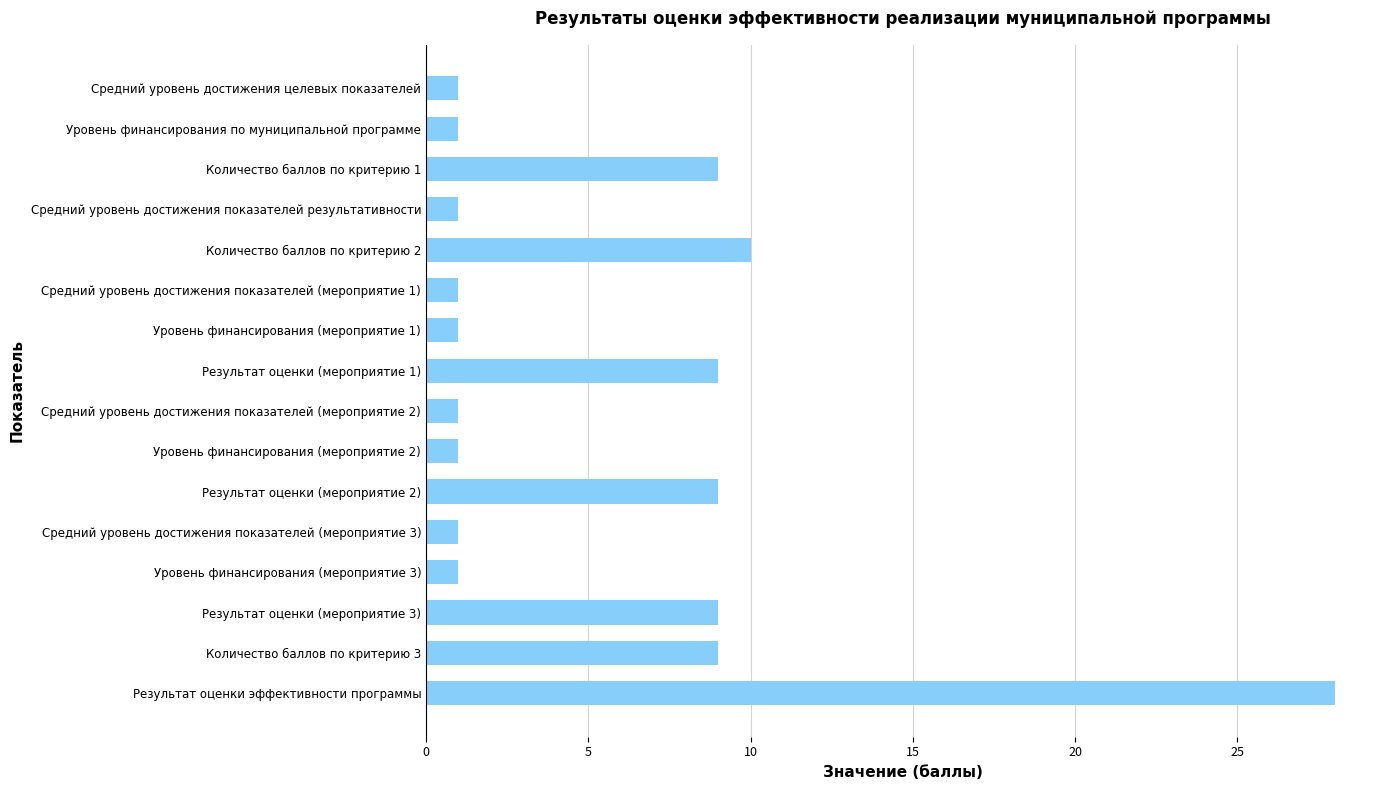

What is the difference between the maximum and minimum values?

27